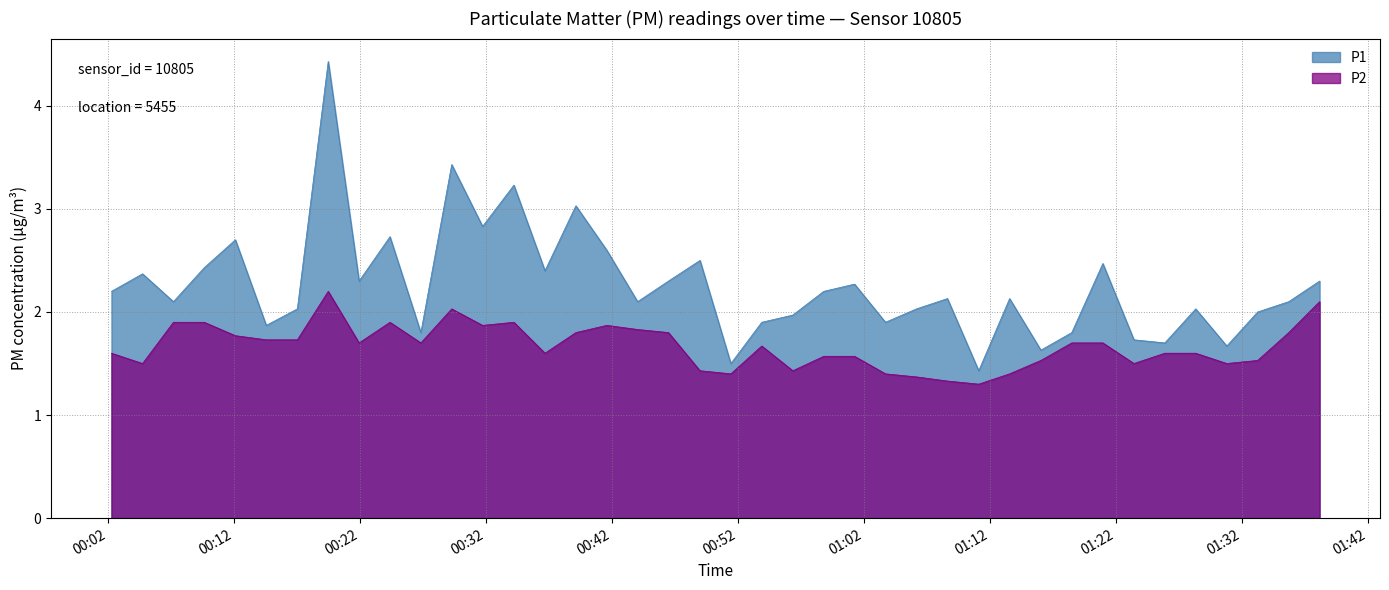

At which label does P1 reach its peak?

00:19